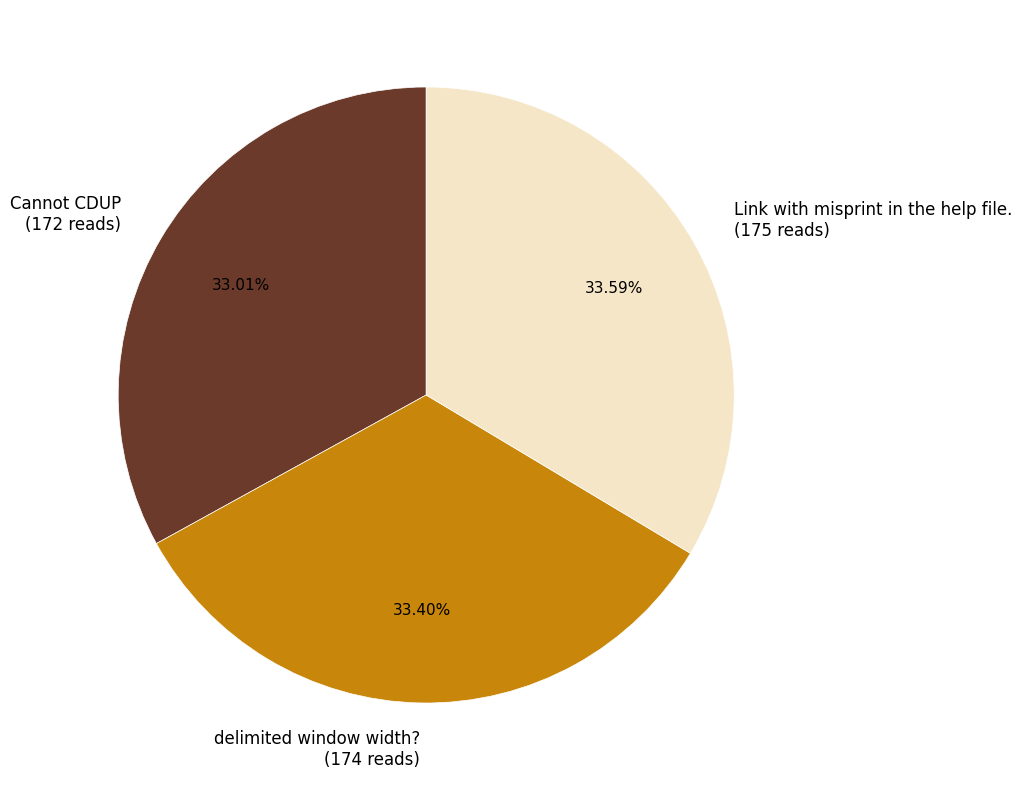

How much of the chart is everything except delimited window width??

66.6%